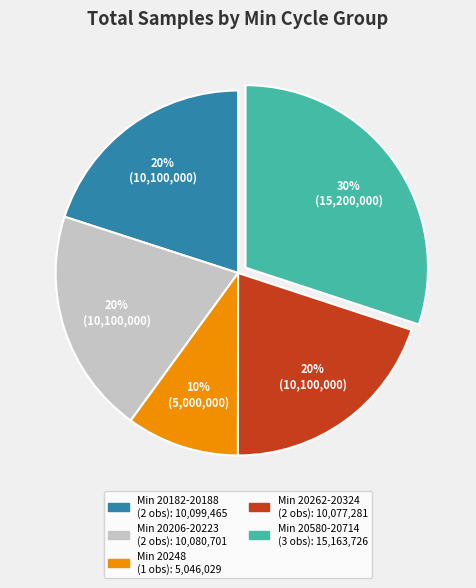

Is there a majority slice in this chart?

No